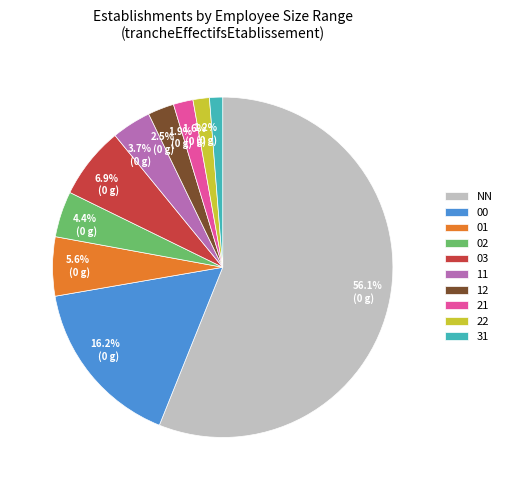

Do 22 and 21 together represent more than half of the pie?

No